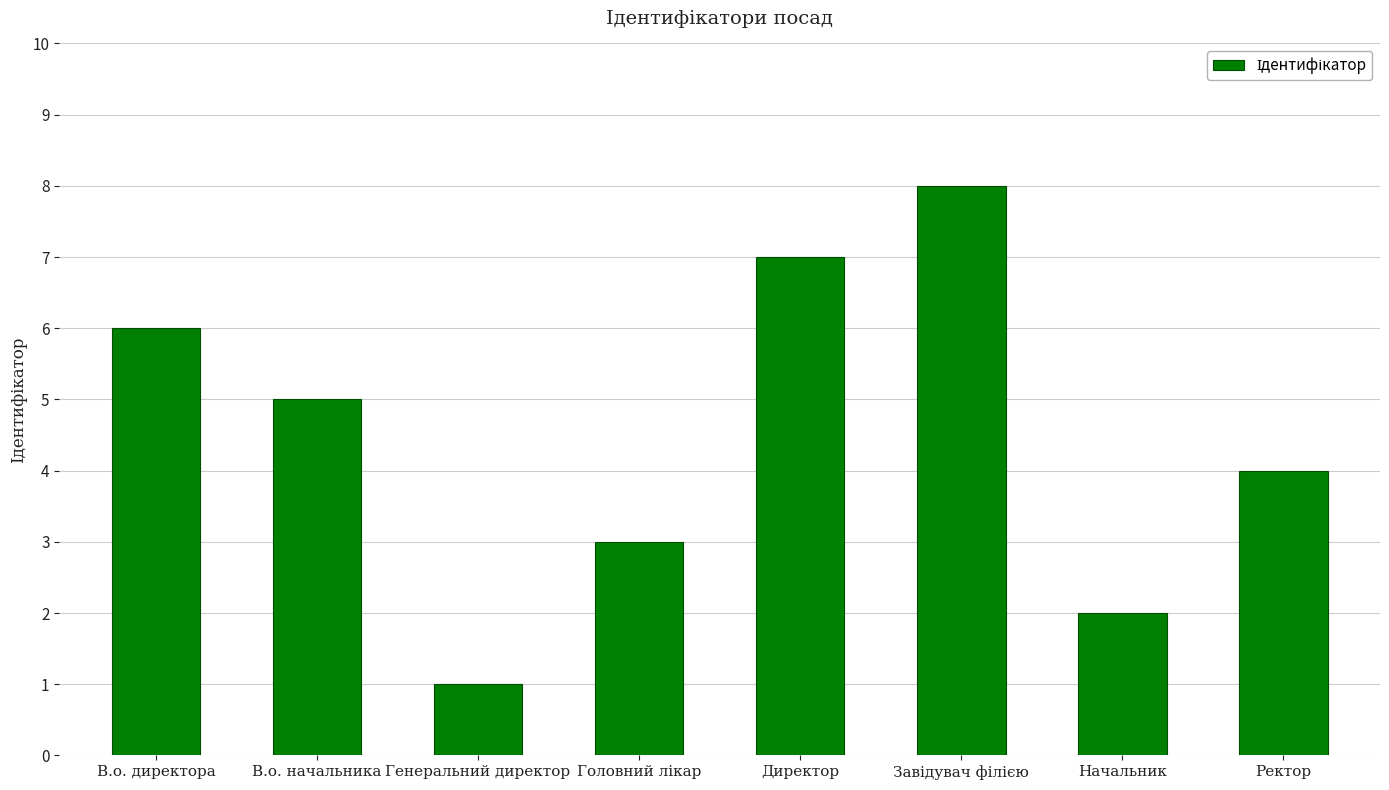

What is the maximum value shown in the chart?

8